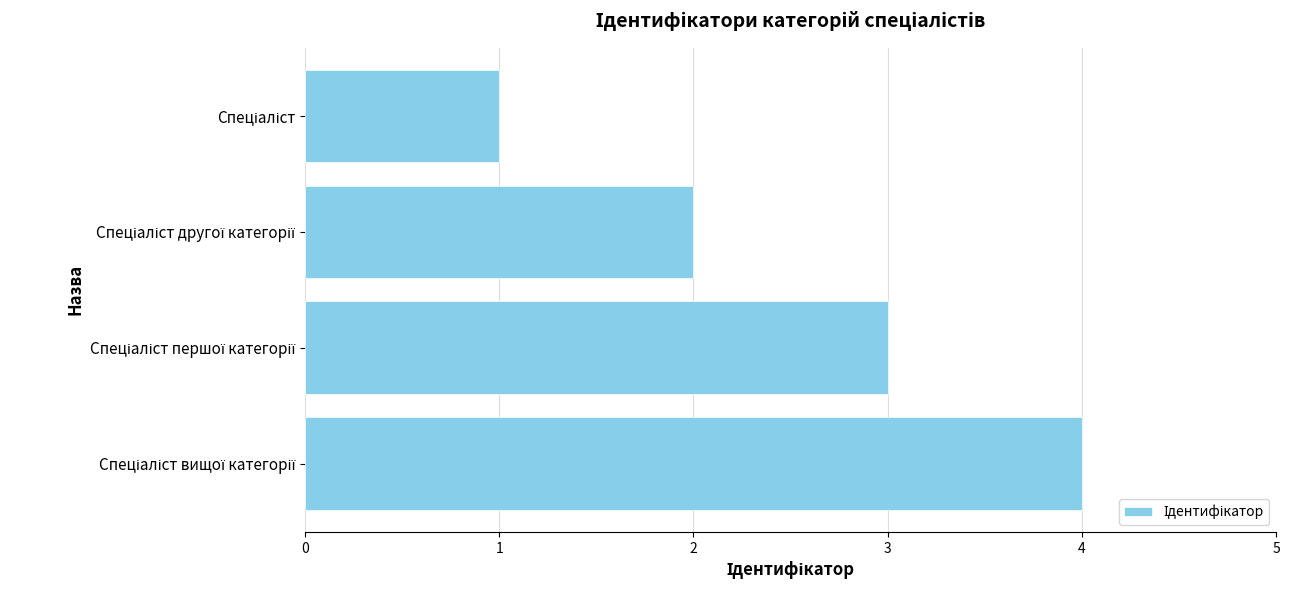

What is the maximum value shown in the chart?

4